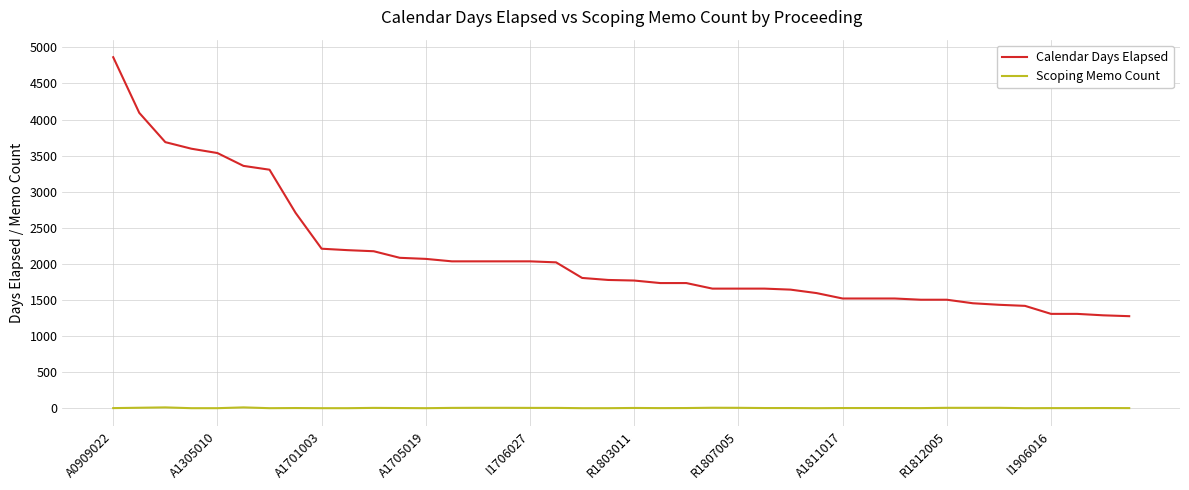

Which series has the largest range (max minus min)?

Calendar Days Elapsed